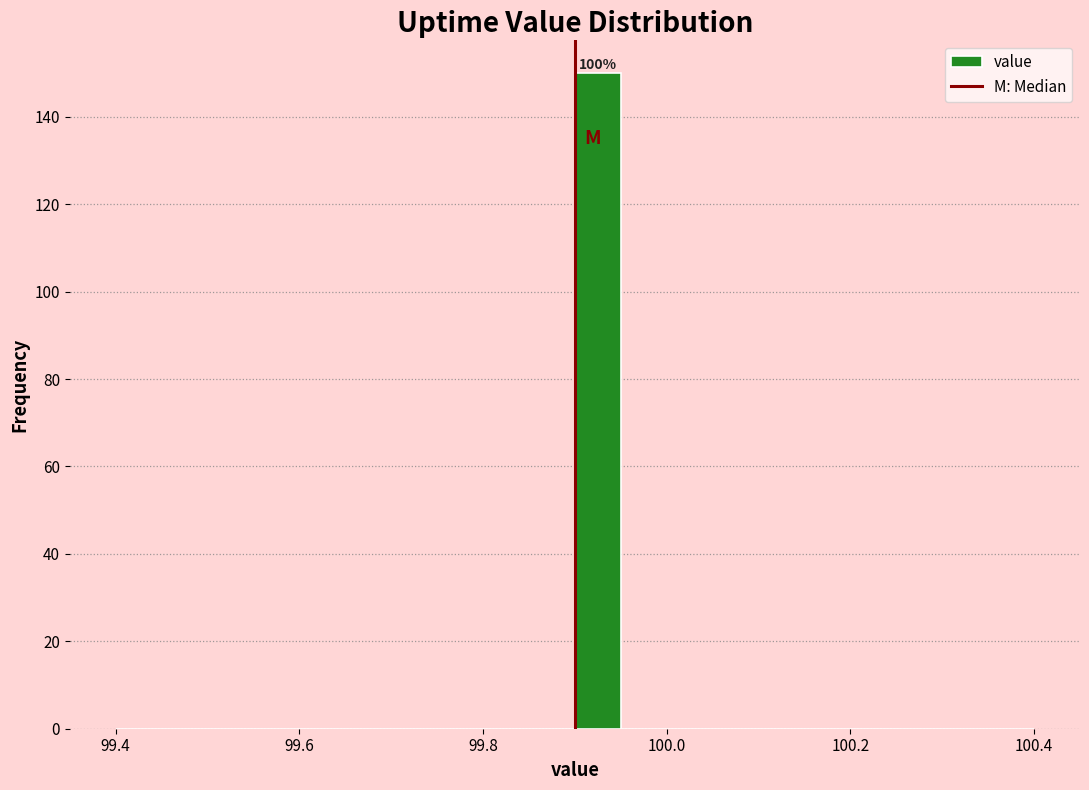

Read against the x-axis, roughly where is the centre of the tallest bar?

99.92